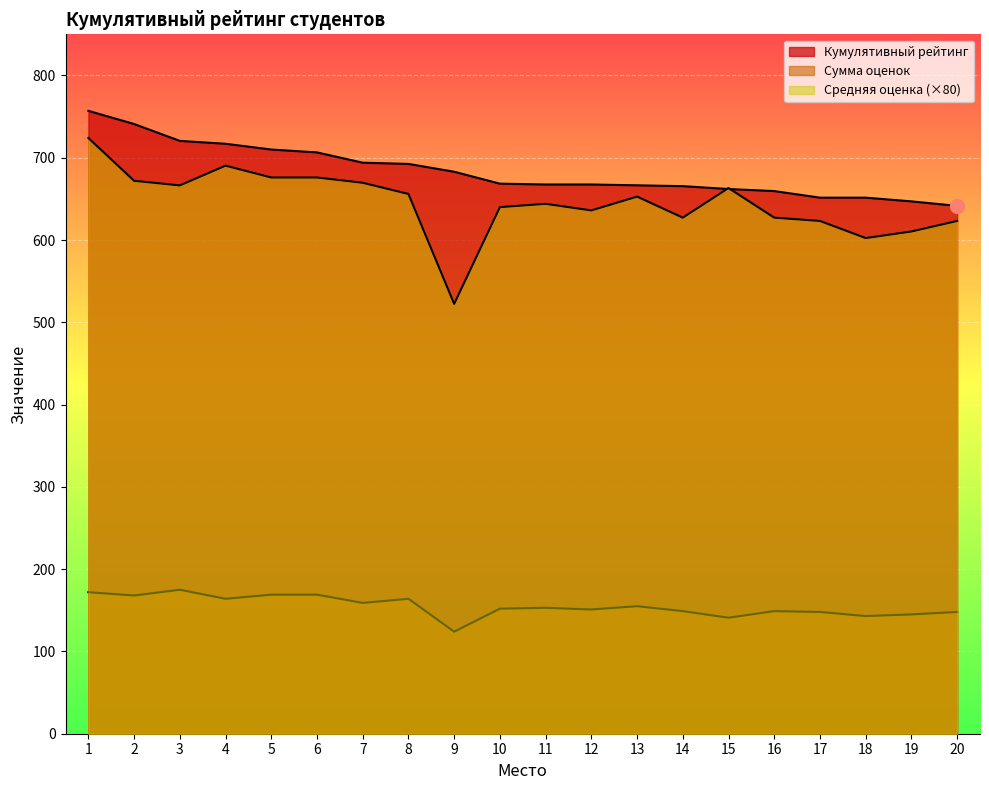

True or false: Средняя оценка and Сумма оценок intersect in this chart.

False